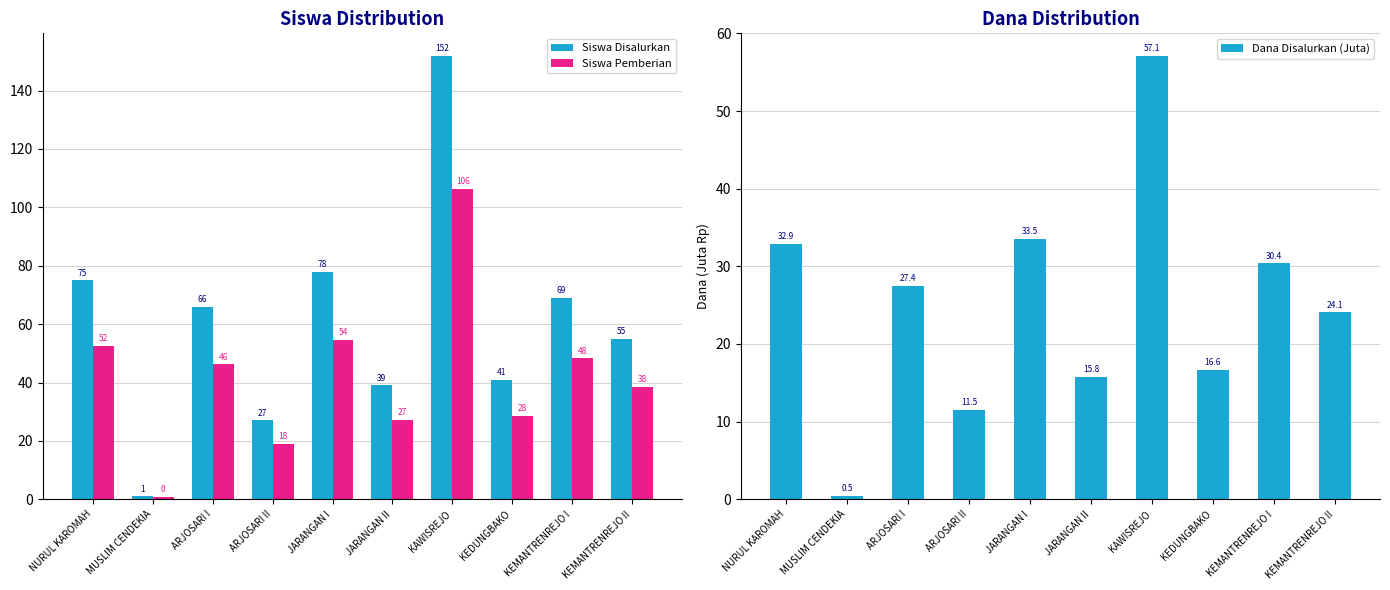

Which series has the largest total across all categories?

Siswa Disalurkan